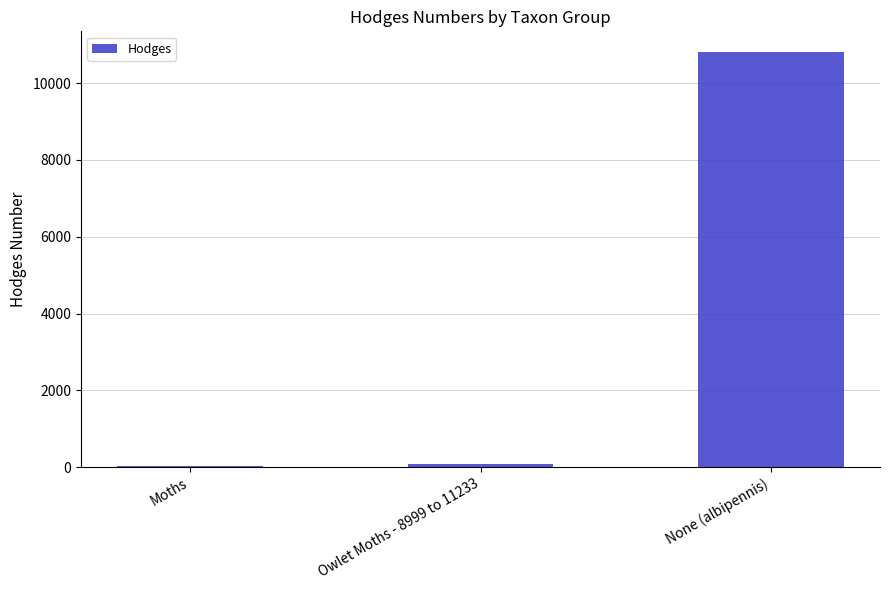

What is the sum of all values?

10929.5